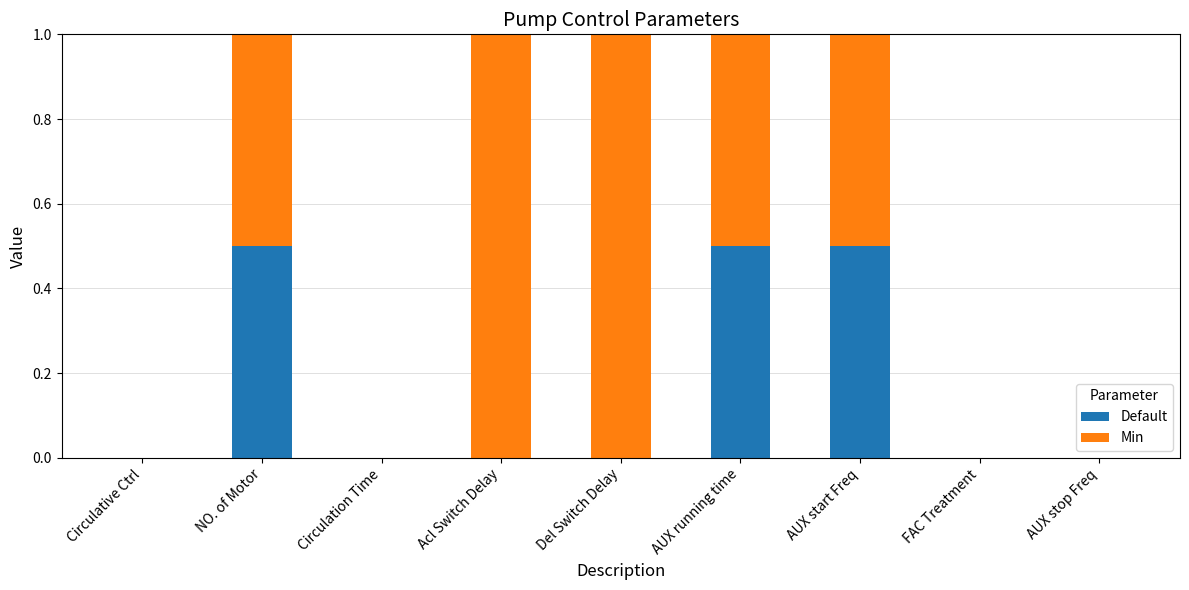

What is the total value across all series at Del Switch Delay?

1.0